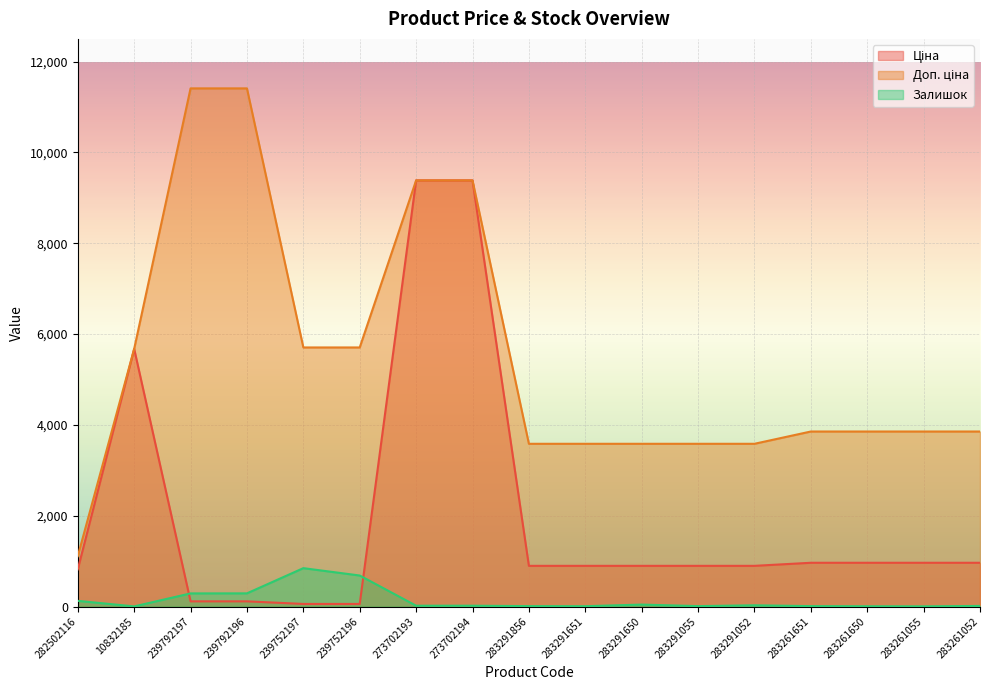

How many categories are shown in the chart?

17